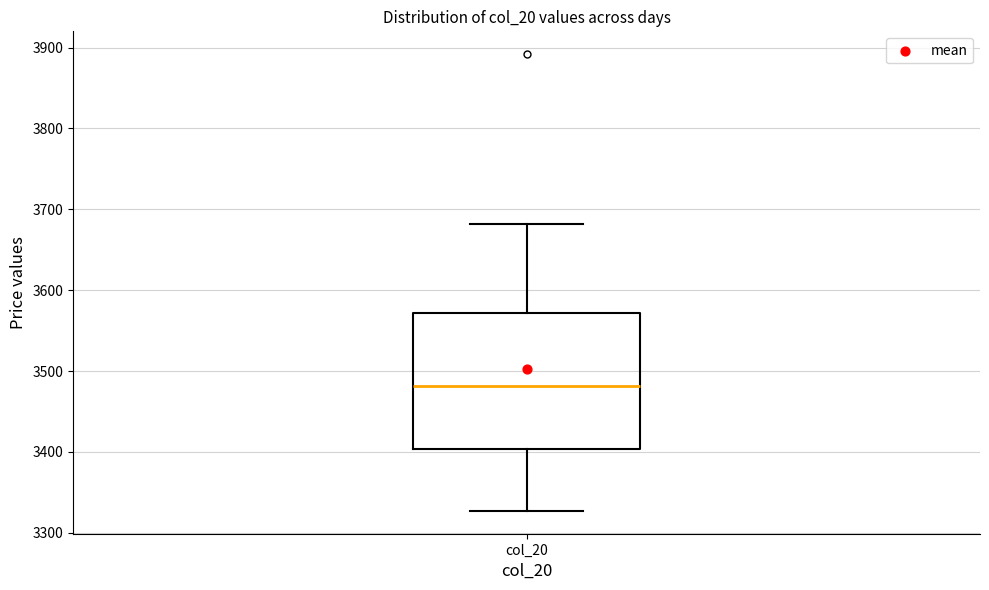

Read this box plot against the y-axis: the position of the median line, the range covered by the box, and the ends of both whiskers. The values are not printed on the chart, so give them approximately, as read against the axis.

median 3480, box 3400 to 3570, whiskers 3330 to 3680